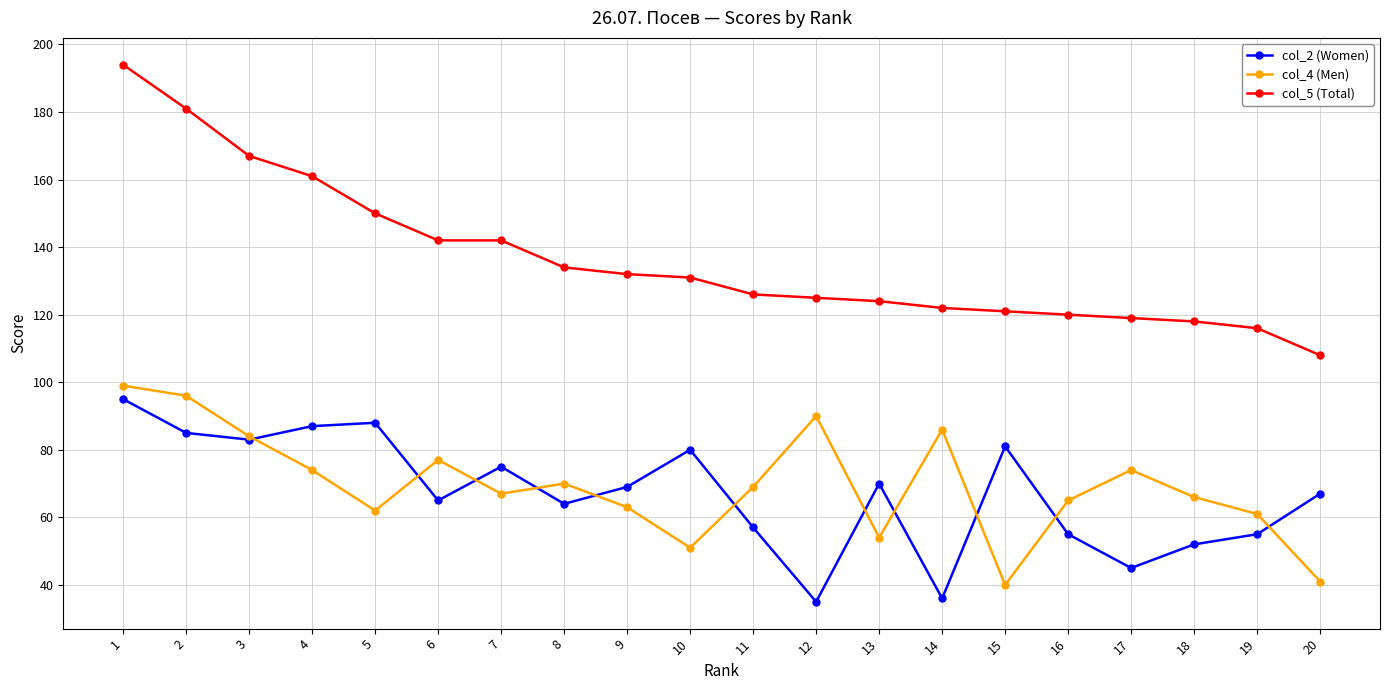

Is it true that col_2 (Women) equals 45 at 17?

True